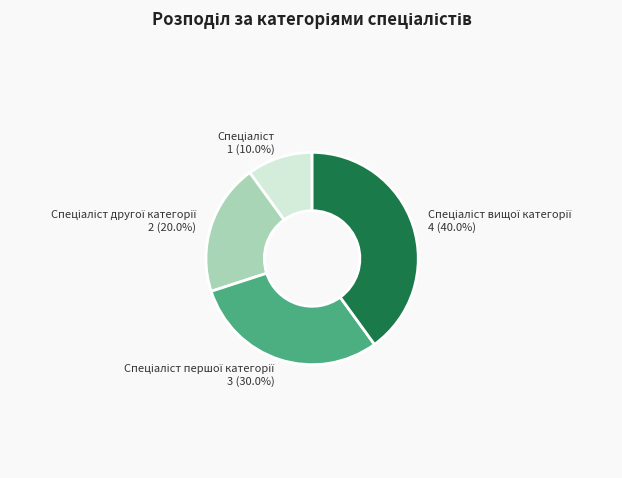

Is there any slice that represents more than half of the pie?

No